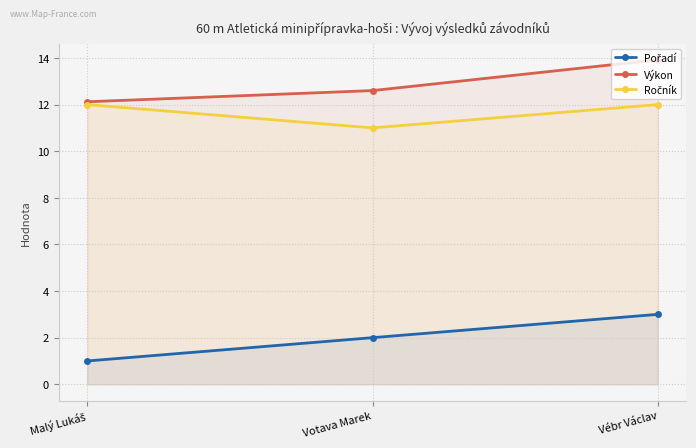

What is the label of the 3rd point from the left?

Vébr Václav